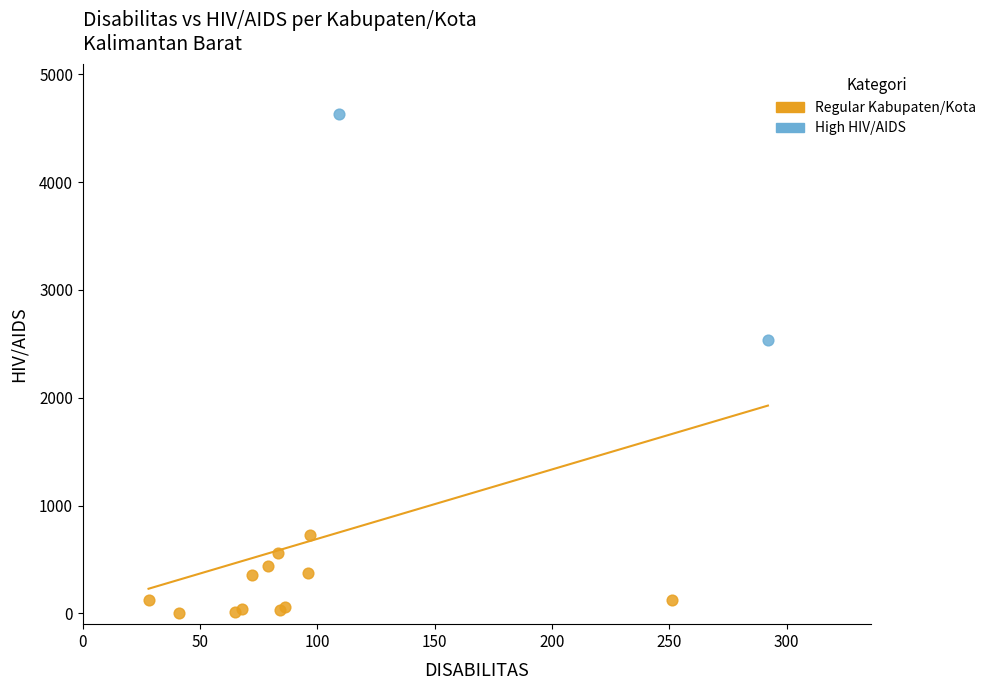

Which series contains the lowest Y value?

Regular Kabupaten/Kota